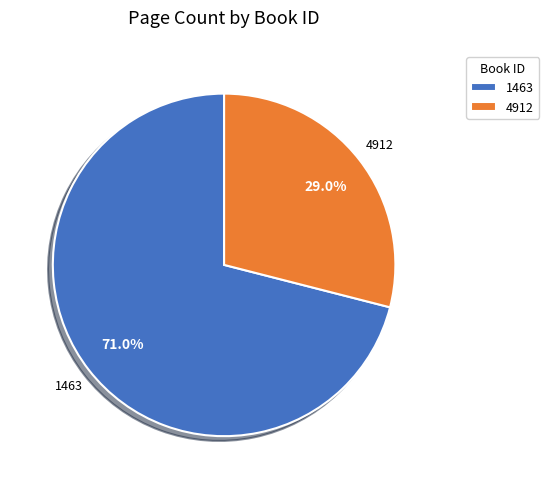

Combined, do 1463 and 4912 account for over 50%?

Yes